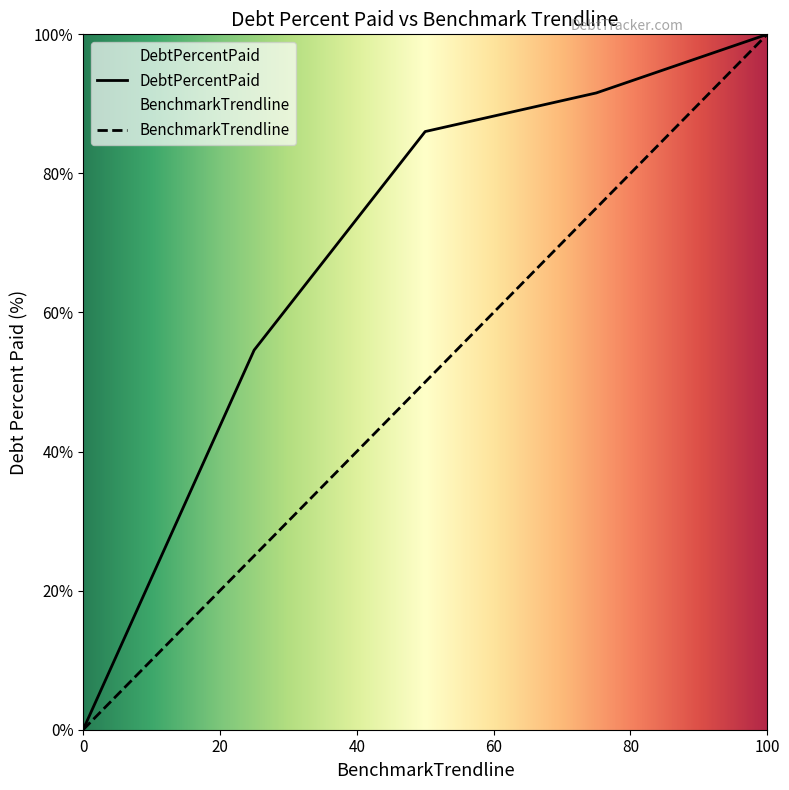

Which series has the largest total across all categories?

DebtPercentPaid